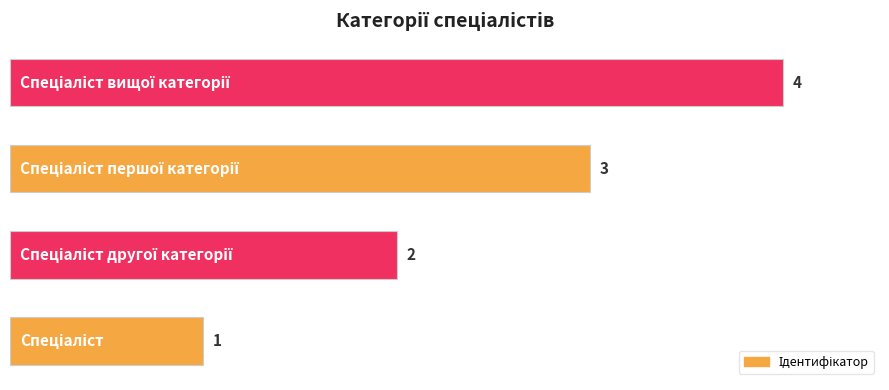

Count the values in the range 2 to 4.

3